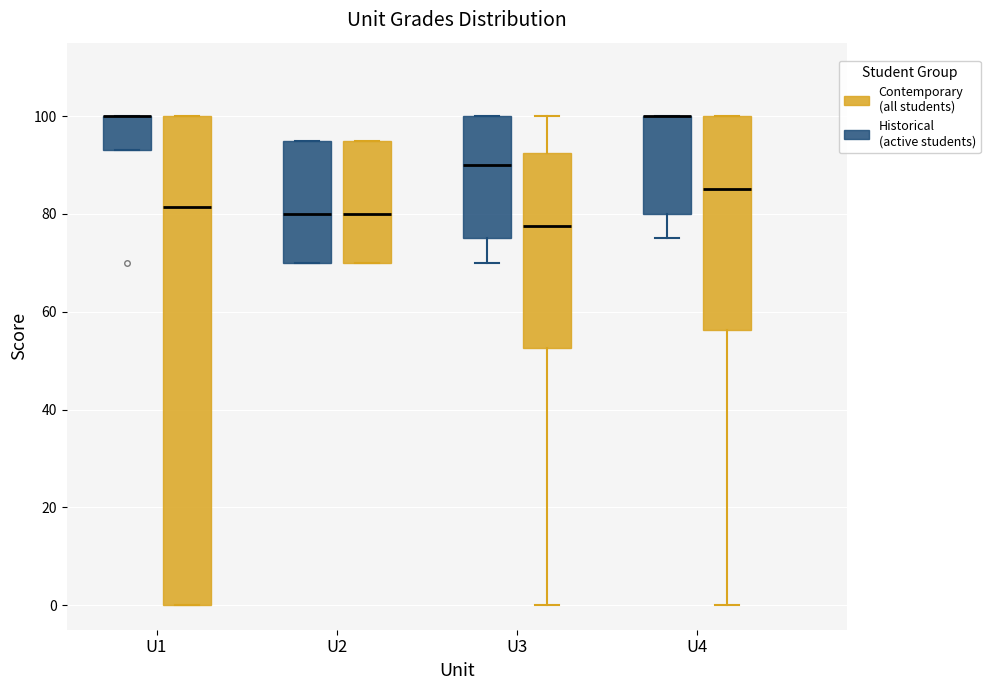

Which box is the tallest, from its lower edge to its upper edge?

U1 (Contemporary (all students))